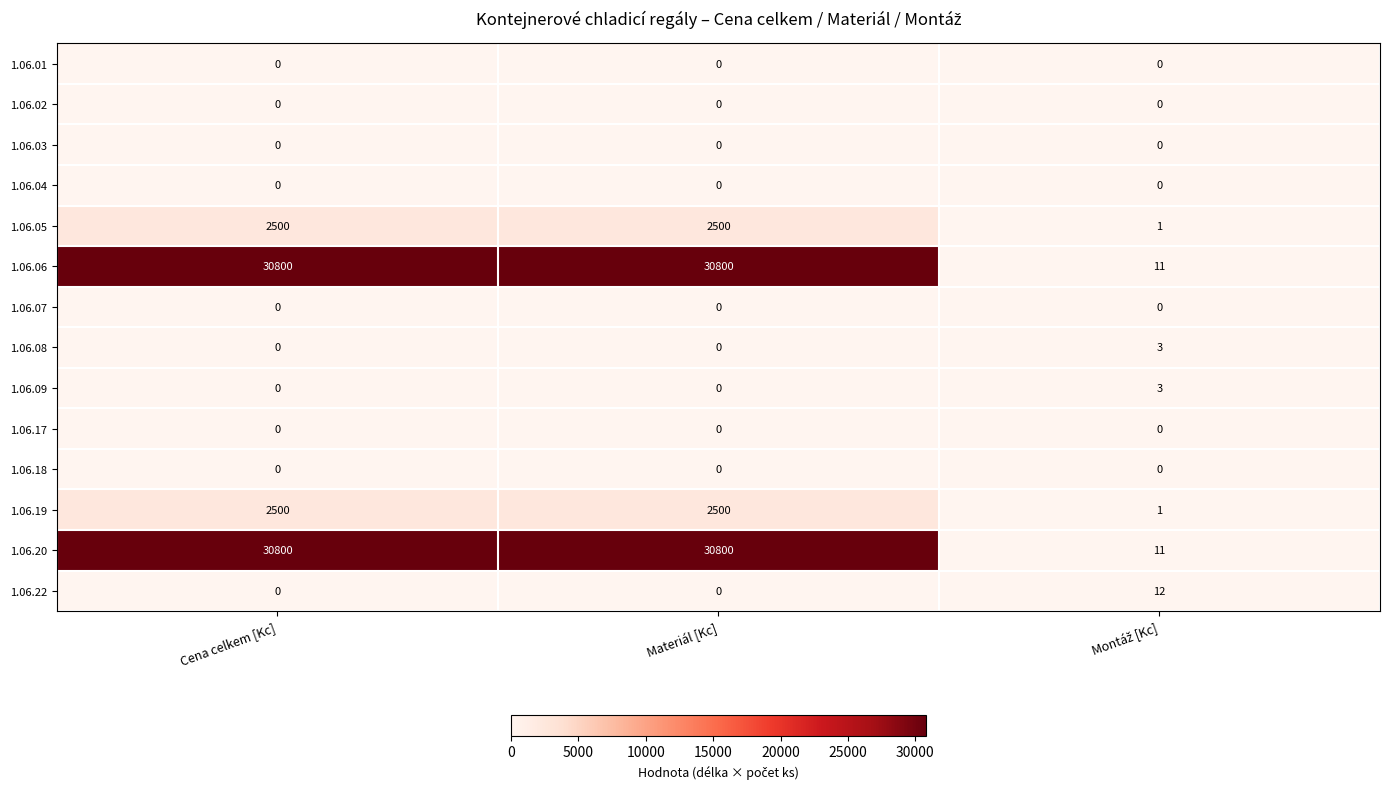

What is the spread (max minus min) of values at Materiál [Kc]?

30800